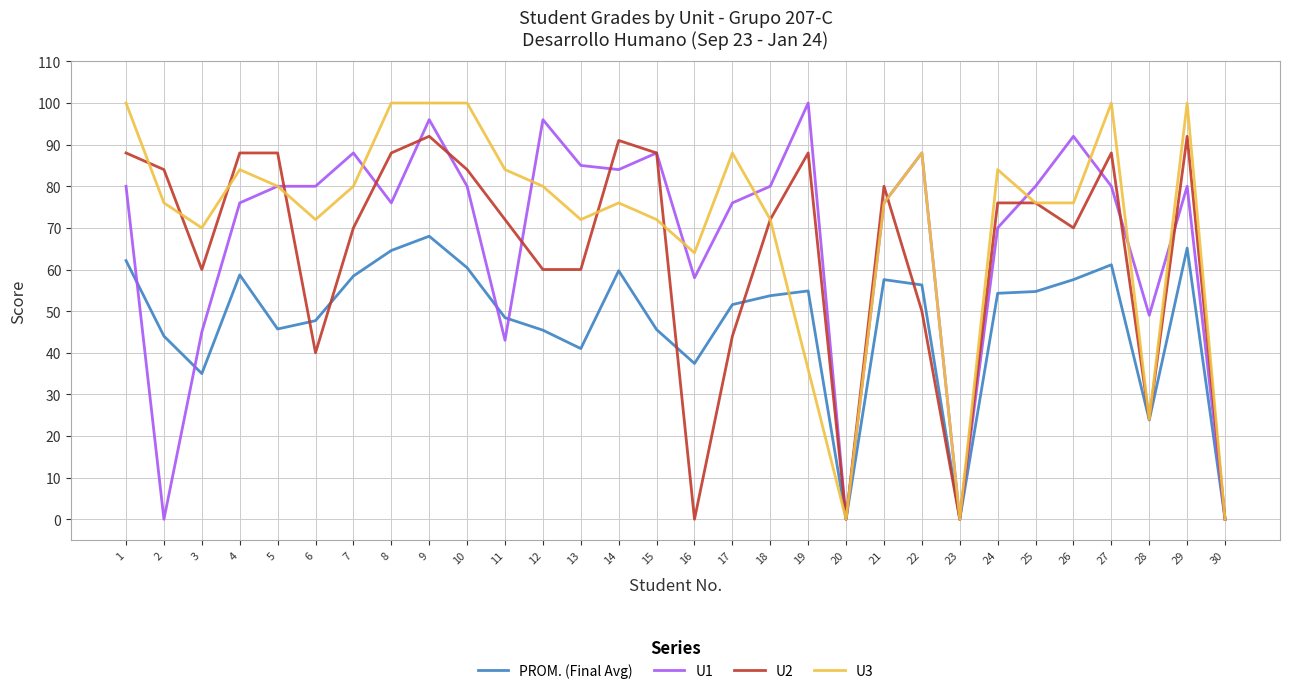

What is the sum of the PROM. (Final Avg) values at 25 and 11?

103.1